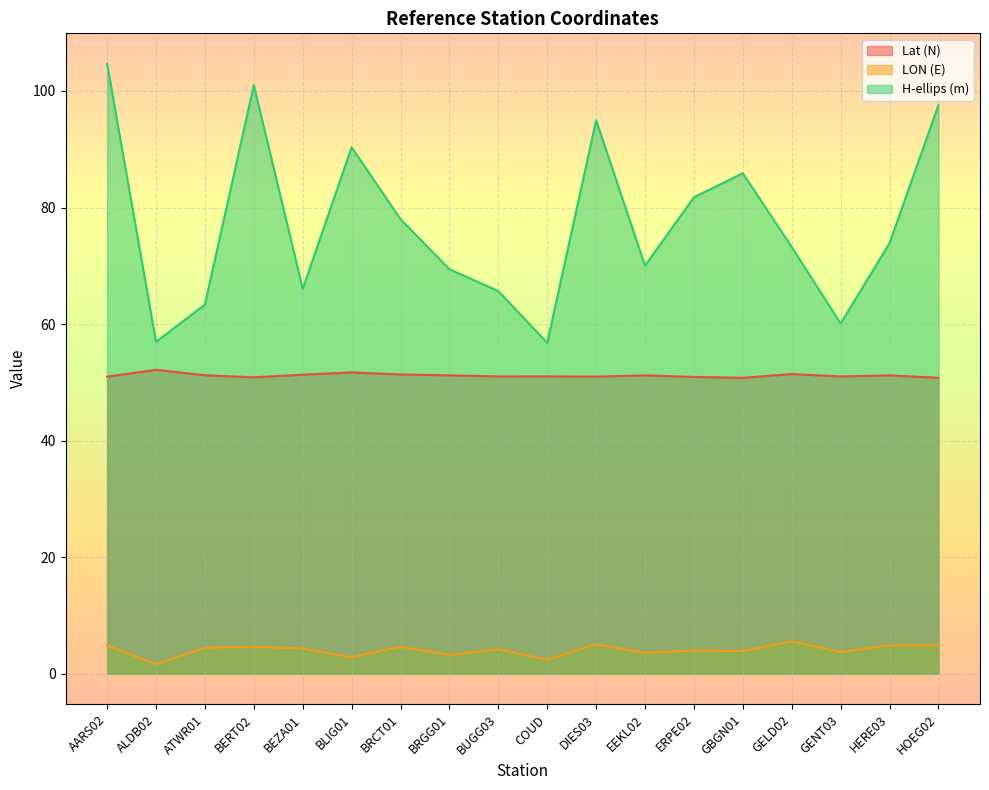

Reading right to left, extract all data points from this chart.

Lat (N): 50.8	51.2	51.0	51.4	50.8	50.9	51.2	51.0	51.0	51.0	51.2	51.4	51.7	51.3	50.9	51.2	52.2	51.0
LON (E): 4.9	4.8	3.7	5.6	3.9	4.0	3.6	5.0	2.4	4.2	3.2	4.6	2.8	4.3	4.6	4.4	1.6	4.8
H-ellips (m): 97.6	73.9	60.1	73.2	85.9	81.8	70.0	95.0	56.8	65.7	69.4	78.0	90.3	66.0	101.0	63.3	57.0	104.7